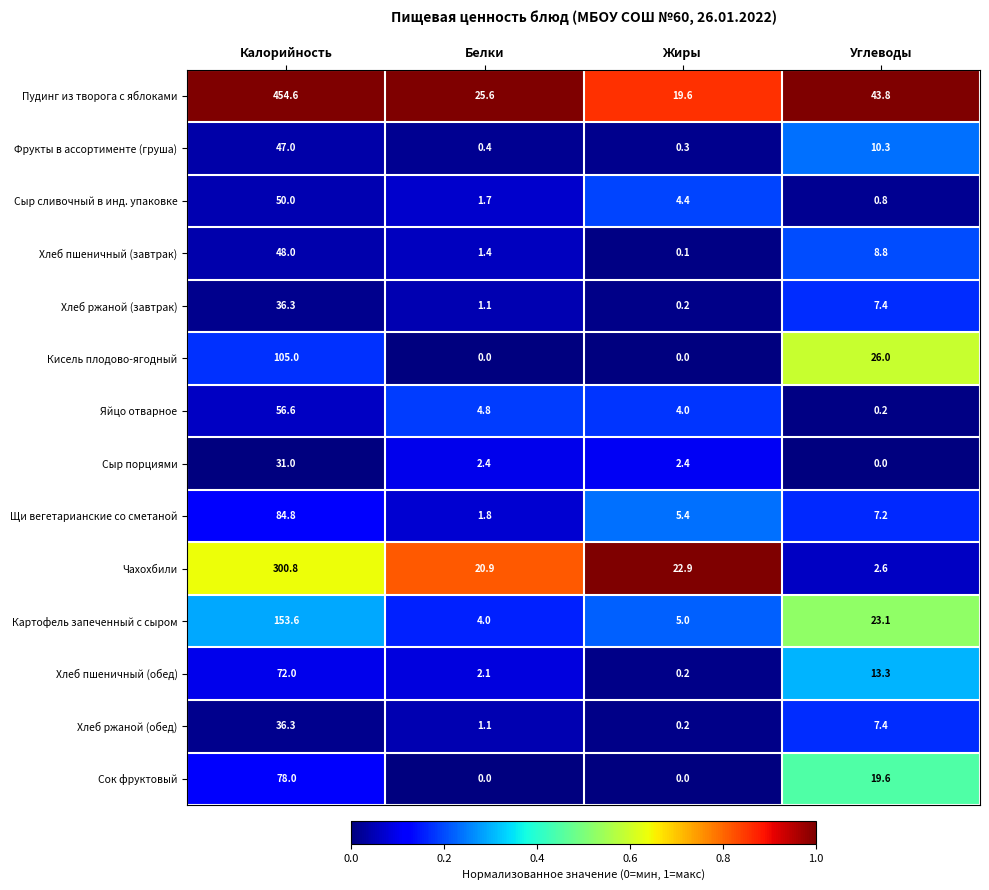

What is the lowest value of the Сыр сливочный в инд. упаковке series?

0.8